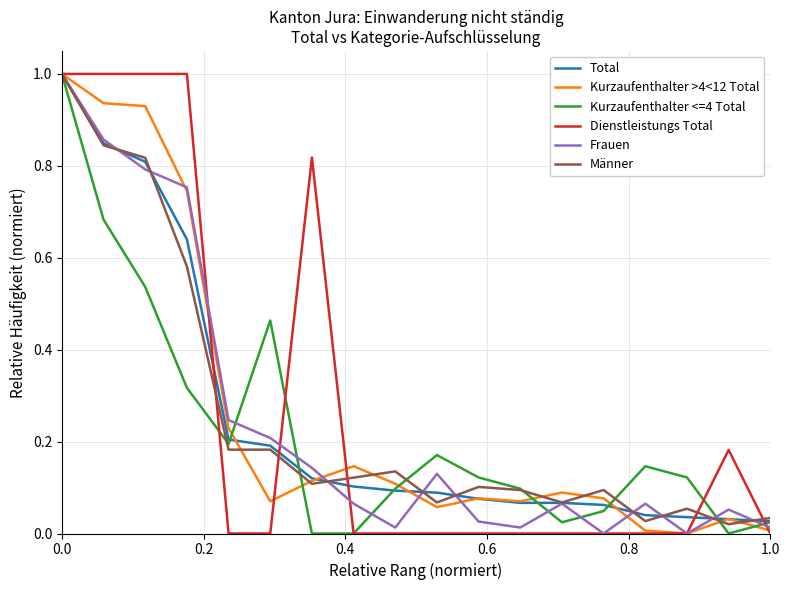

True or false: Kurzaufenthalter >4<12 Total and Total intersect in this chart.

True